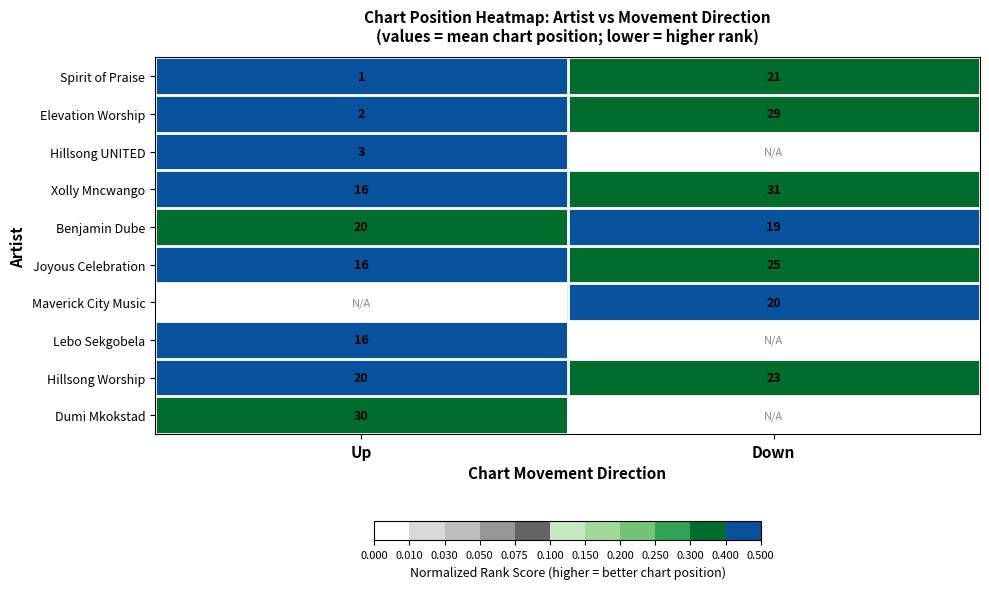

At which label is Elevation Worship closest to 15?

Up